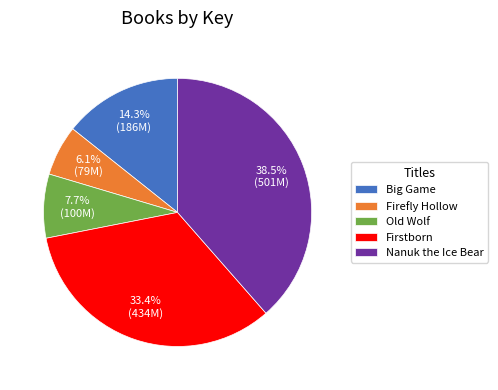

To the nearest percent, what portion does Firefly Hollow represent?

6%